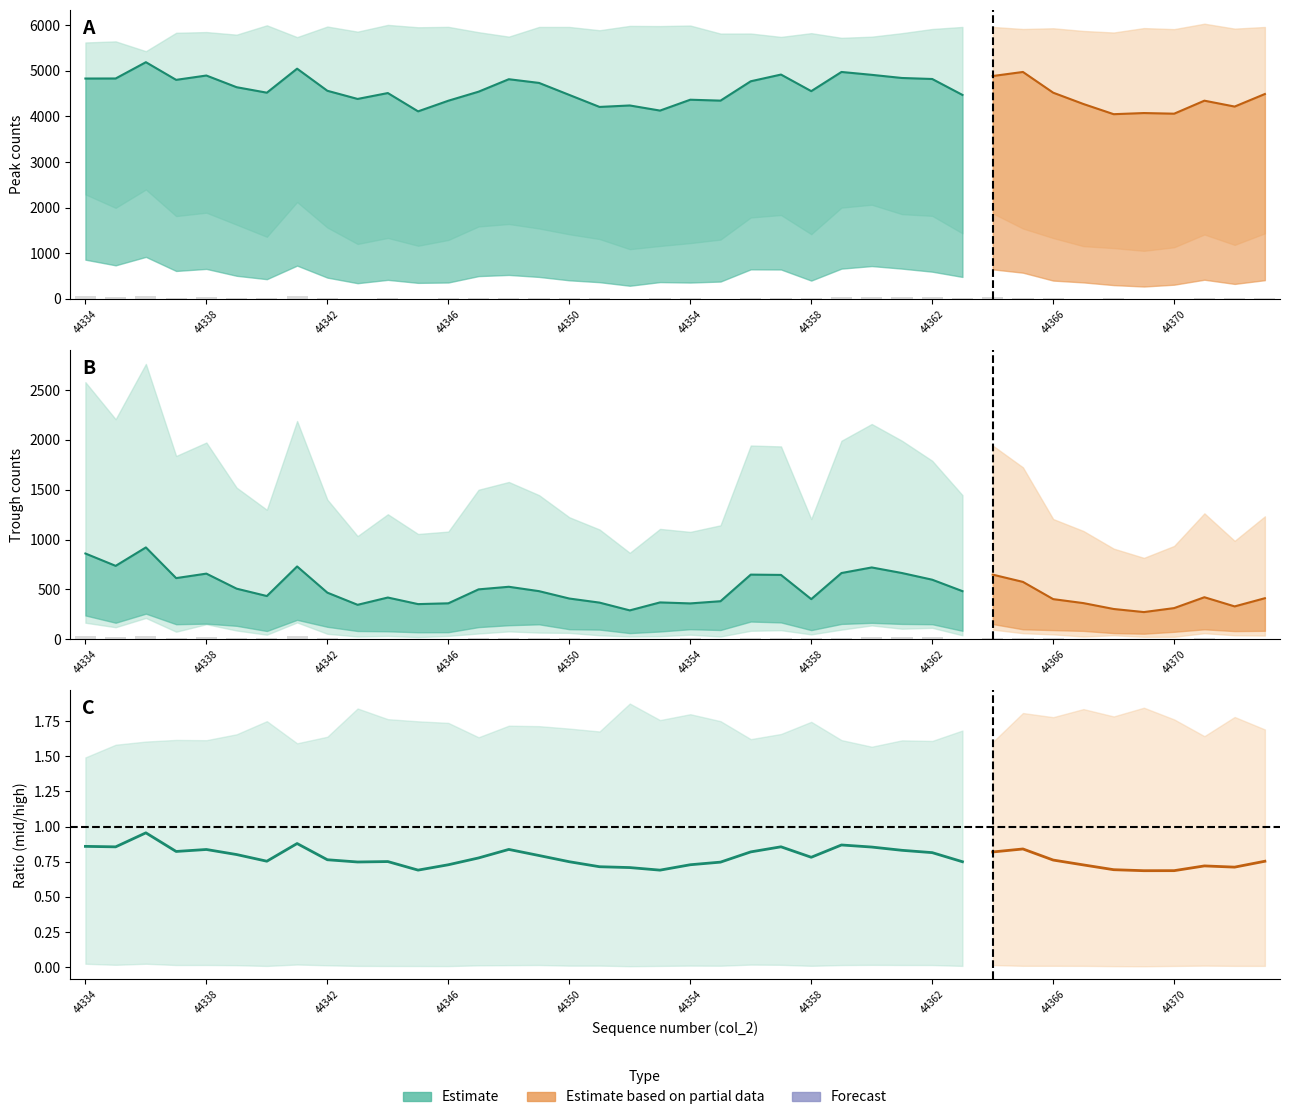

What is the difference between the maximum and minimum values in the peak_high series?

602